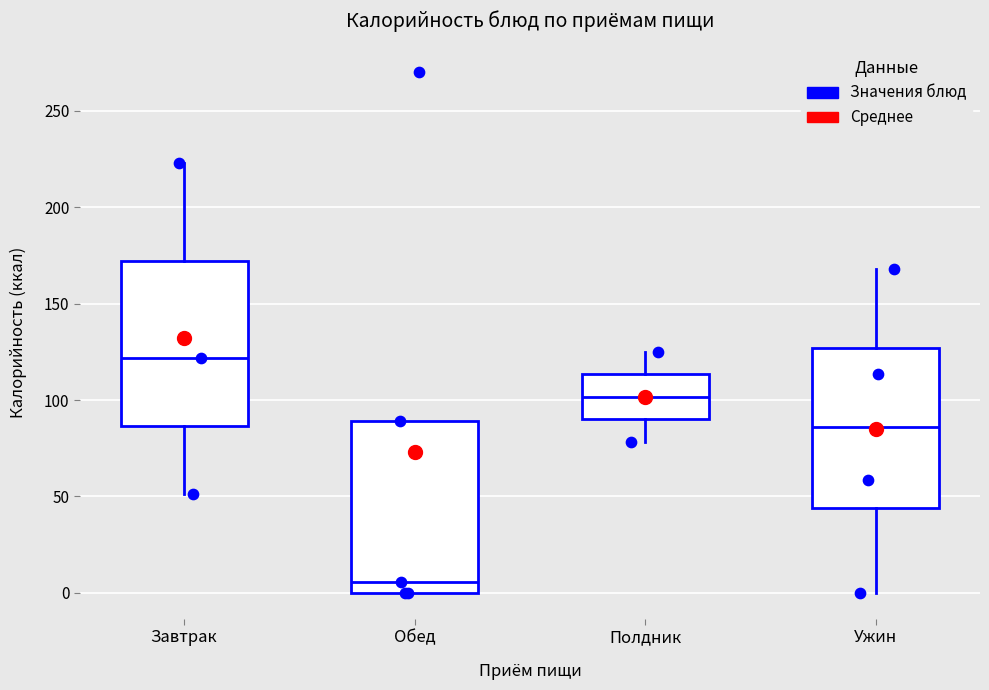

Where is the upper edge of the box for Обед on the y-axis? The values are not printed on the chart, so give them approximately, as read against the axis.

90